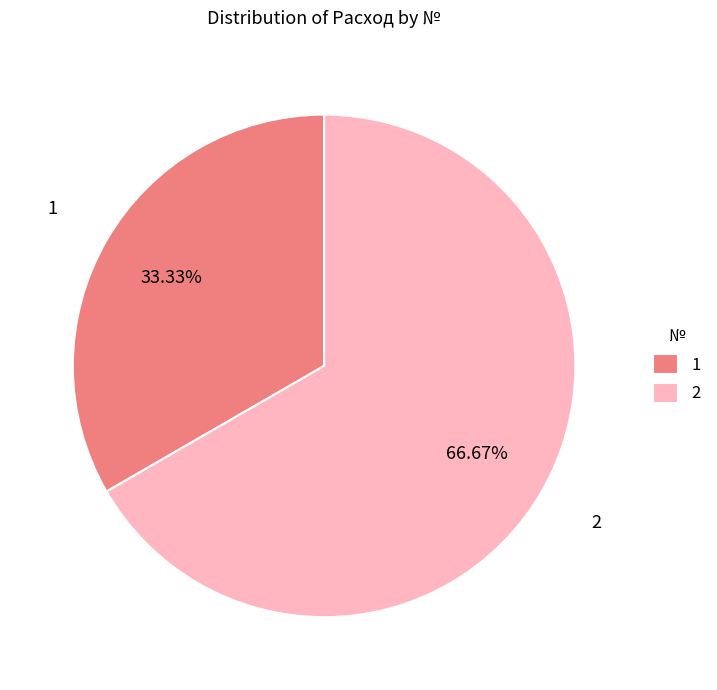

How many slices are in this pie chart?

2